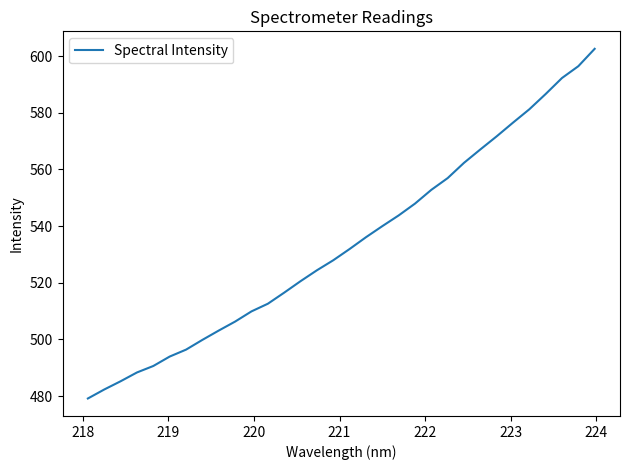

What is the greatest value displayed?

602.6